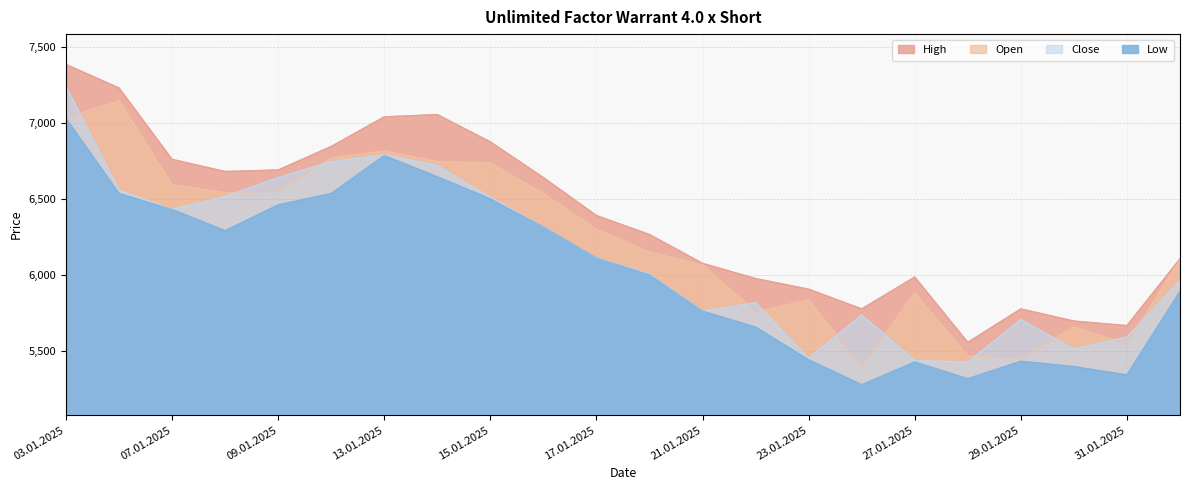

At which label is Low closest to 6152?

17.01.2025